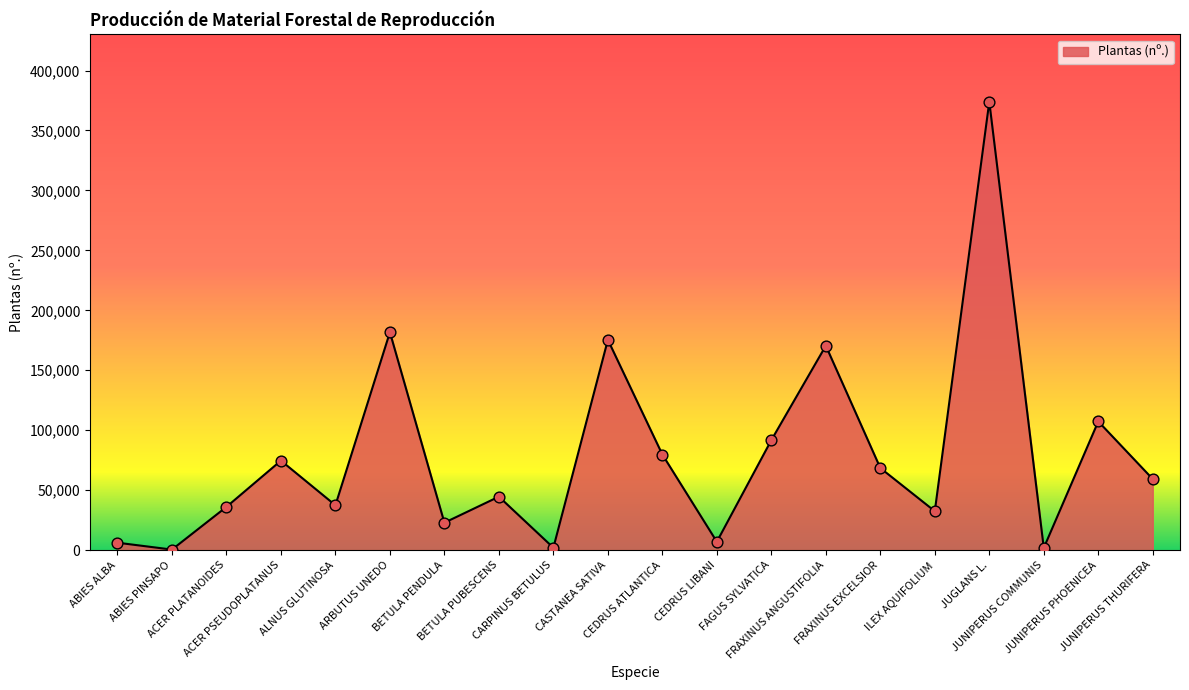

What is the change in value from ACER PLATANOIDES to CEDRUS LIBANI?

-29067